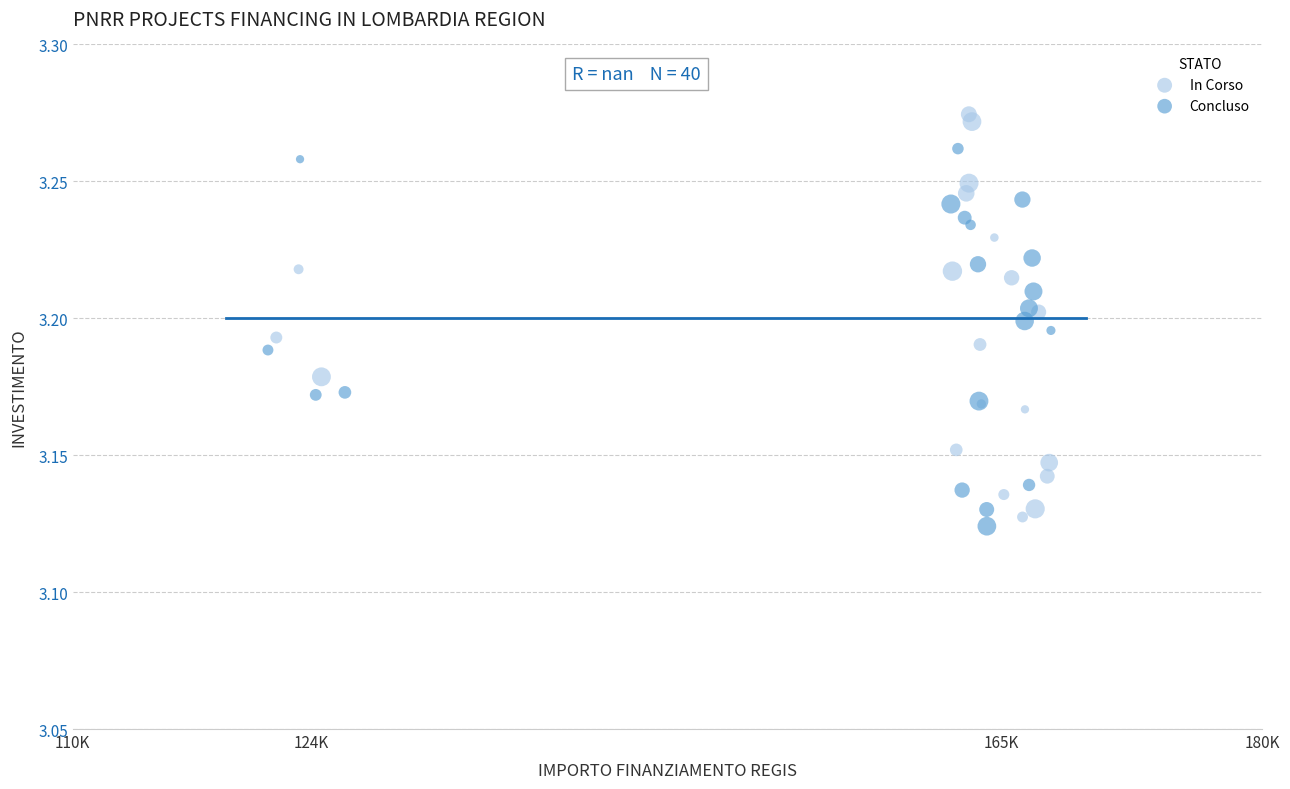

Which series reaches the maximum Y coordinate?

In Corso